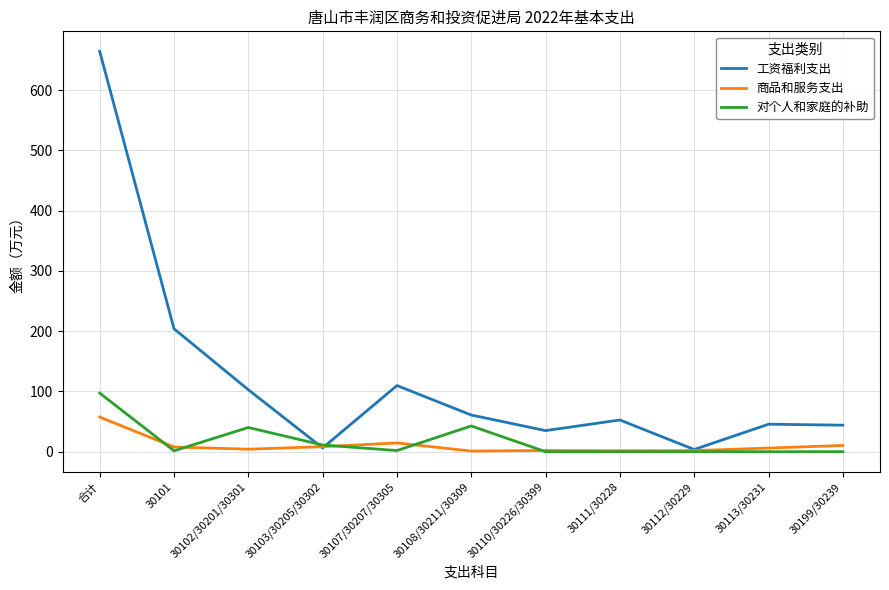

At which category is the sum across all series the highest?

合计